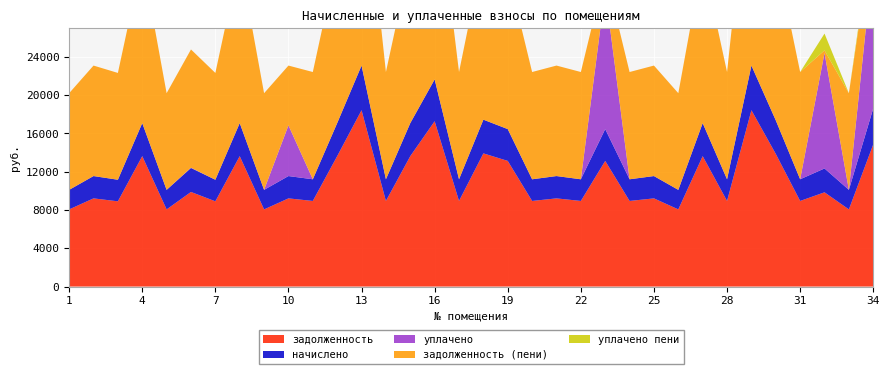

Reading right to left, list all the values displayed in this chart.

задолженность: 14860.8	8064.0	9849.6	8947.2	13862.4	18432.0	8947.2	13632.0	8064.0	9216.0	8947.2	13132.8	8947.2	9216.0	8947.2	13132.8	13920.0	8947.2	17280.0	13632.0	8947.2	18432.0	13632.0	8947.2	9216.0	8064.0	13632.0	8908.8	9888.0	8064.0	13632.0	8908.8	9216.0	8064.0
начислено: 3761.6	2041.2	2493.2	2264.8	3508.9	4665.6	2264.8	3450.6	2041.2	2332.8	2264.8	3324.2	2264.8	2332.8	2264.8	3324.2	3523.5	2264.8	4374.0	3450.6	2264.8	4665.6	3450.6	2264.8	2332.8	2041.2	3450.6	2255.0	2502.9	2041.2	3450.6	2255.0	2332.8	2041.2
уплачено: 15696.7	0.0	12065.8	0.0	0.0	0.0	0.0	0.0	0.0	0.0	0.0	14460.9	0.0	0.0	0.0	0.0	0.0	0.0	0.0	0.0	0.0	0.0	0.0	0.0	5300.0	0.0	0.0	0.0	30.0	0.0	0.0	0.0	0.0	0.0
задолженность (пени): 2925.7	10105.2	277.0	11212.0	17371.3	23097.6	11212.0	17082.6	10105.2	11548.8	11212.0	1996.1	11212.0	11548.8	11212.0	16457.0	17443.5	11212.0	21654.0	17082.6	11212.0	23097.6	17082.6	11212.0	6248.8	10105.2	17082.6	11163.8	12360.9	10105.2	17082.6	11163.8	11548.8	10105.2
уплачено пени: 764.0	0.0	1756.2	0.0	0.0	0.0	0.0	0.0	0.0	0.0	0.0	0.0	0.0	0.0	0.0	0.0	0.0	0.0	0.0	0.0	0.0	0.0	0.0	0.0	0.0	0.0	0.0	0.0	0.0	0.0	0.0	0.0	0.0	0.0